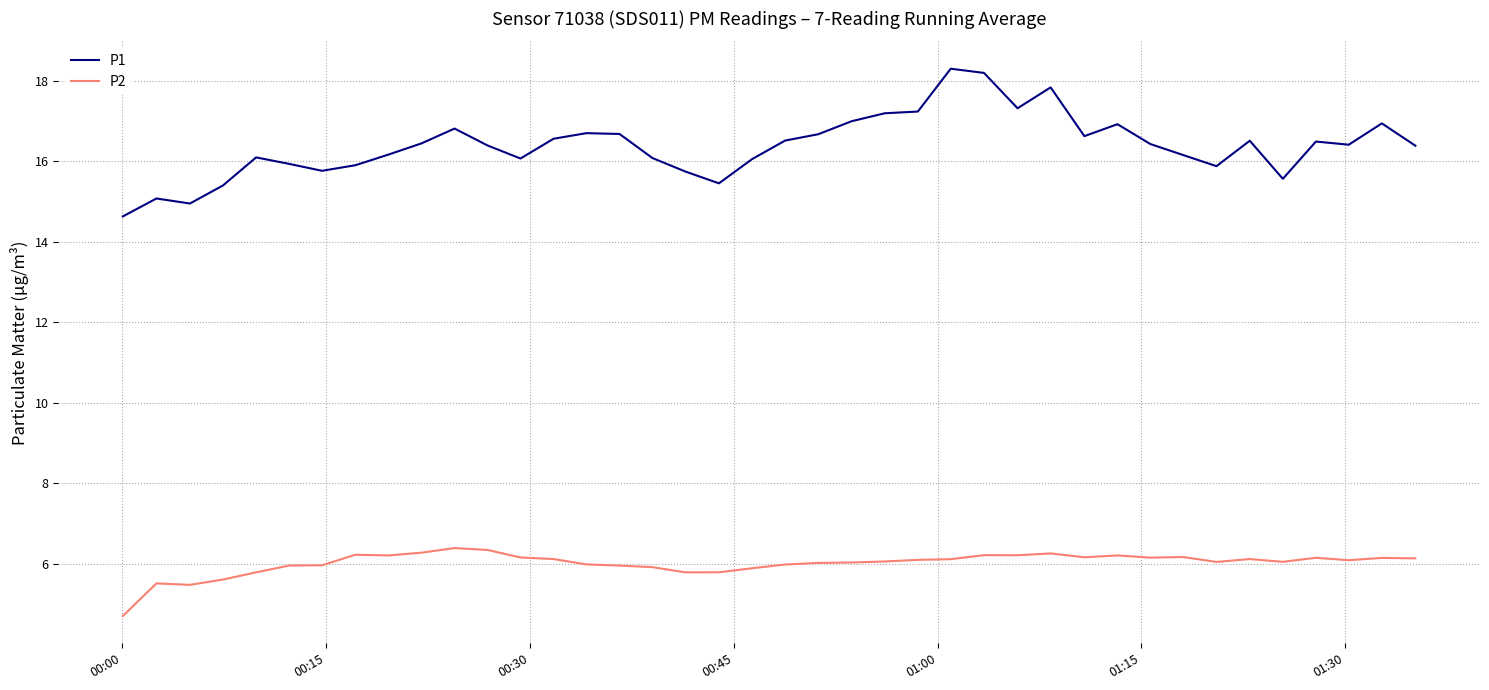

True or false: P1 and P2 intersect in this chart.

False